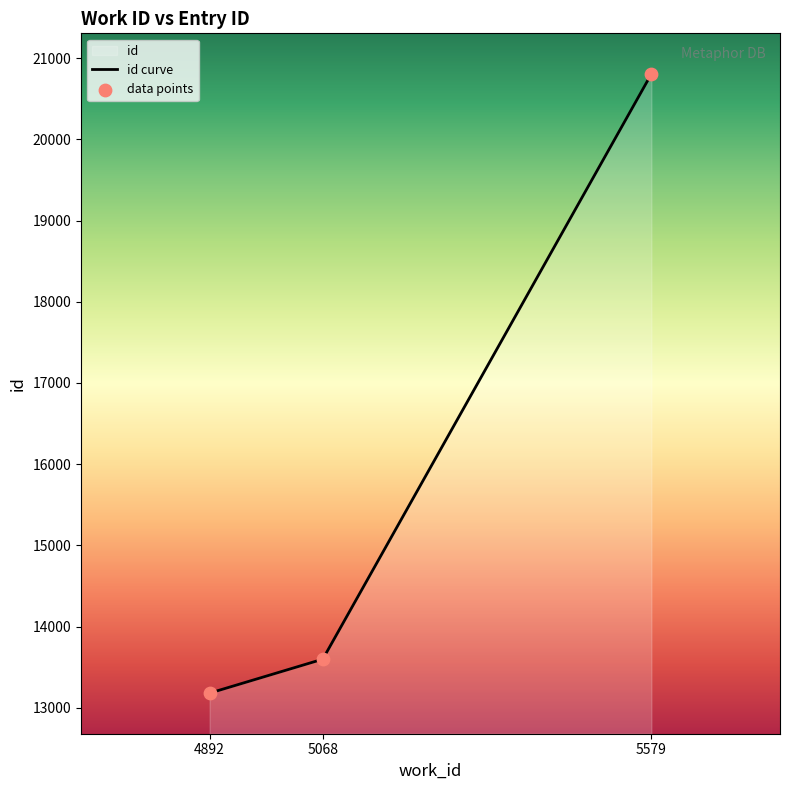

Approximately how many times larger is the value at 4892 compared to 5579?

0.6